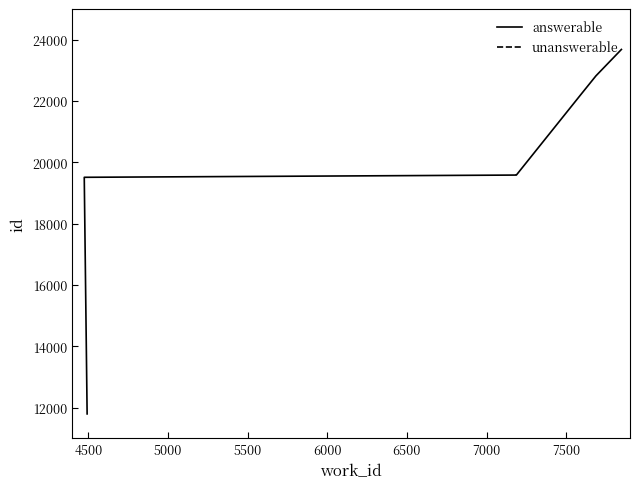

True or false: unanswerable has a value of 7187 at 7000.

True